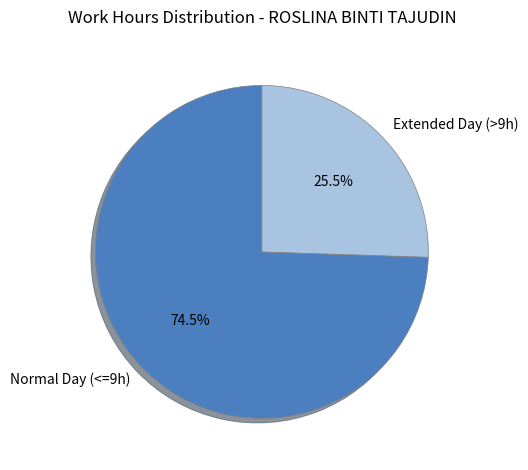

Does any single category account for the majority?

Yes